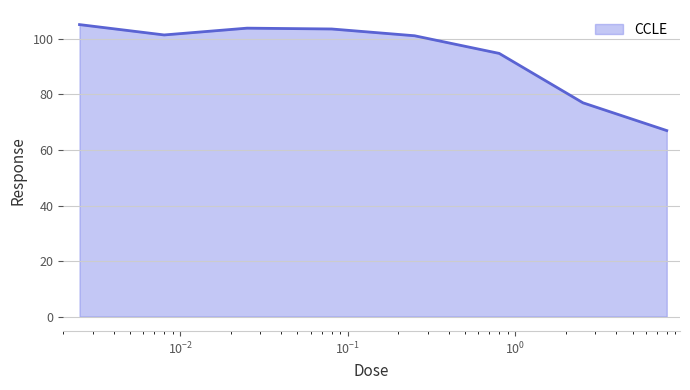

How many interior local valleys (lower than both neighbors) does the data have?

1